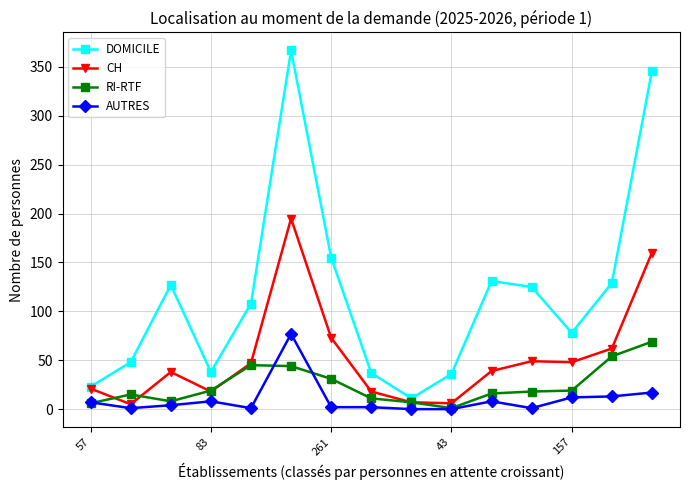

True or false: DOMICILE has more than 2 interior local peaks.

True